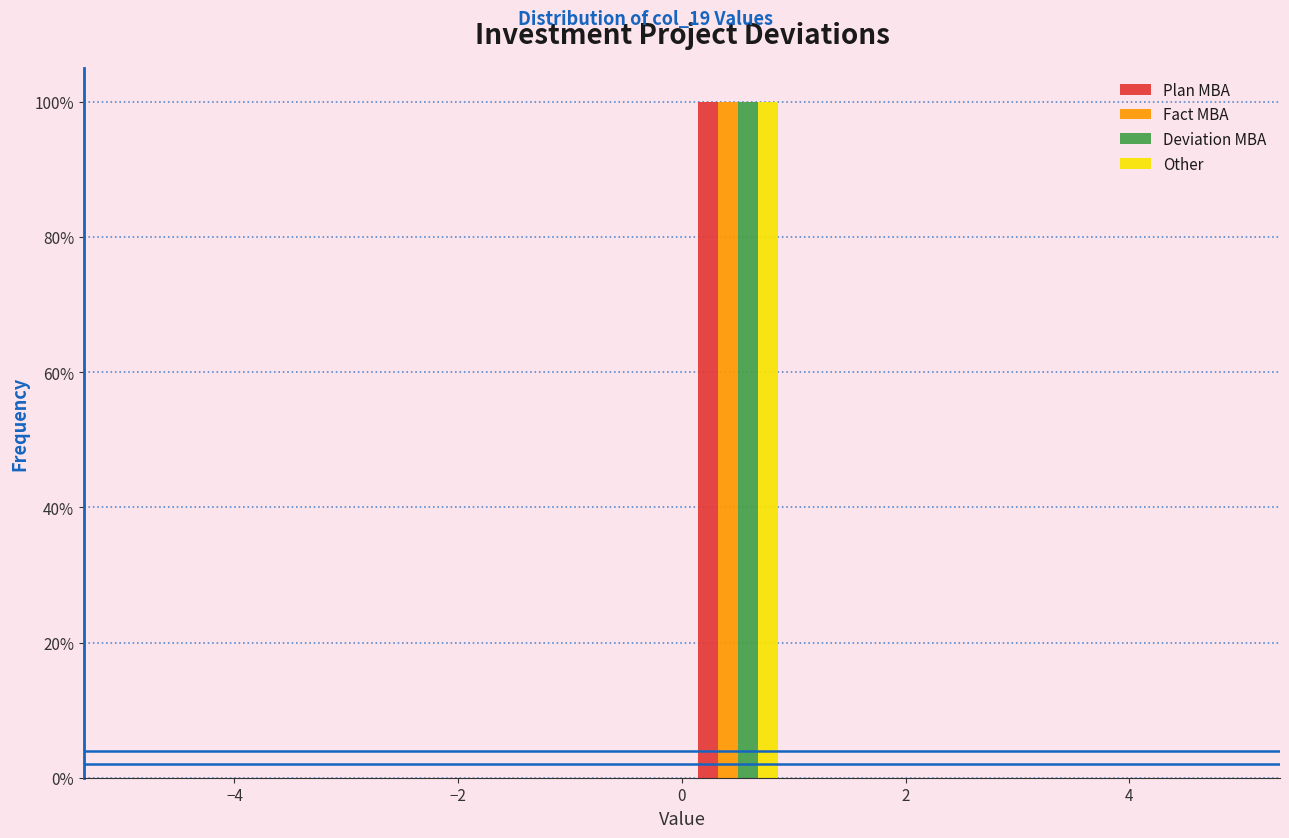

In the Fact МВА series, which range on the x-axis has the tallest bar?

0 to 1